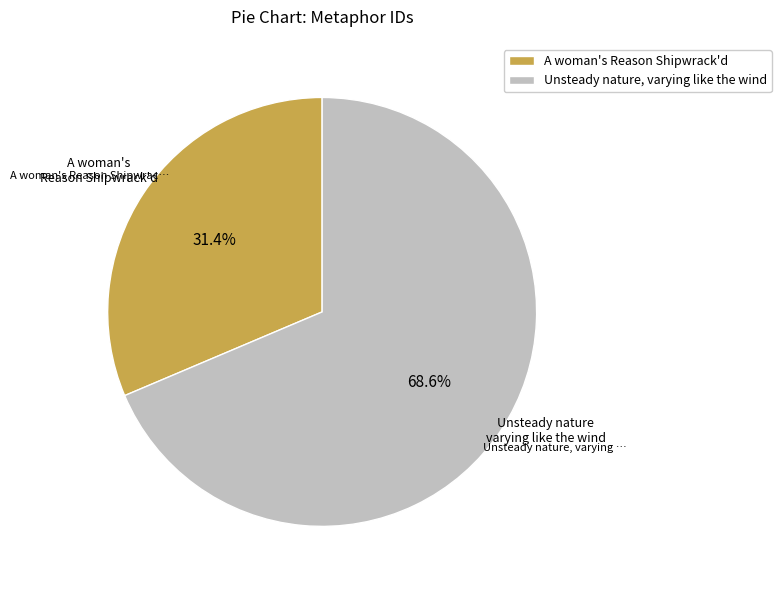

What is the largest slice in the pie chart?

Unsteady nature, varying like the wind